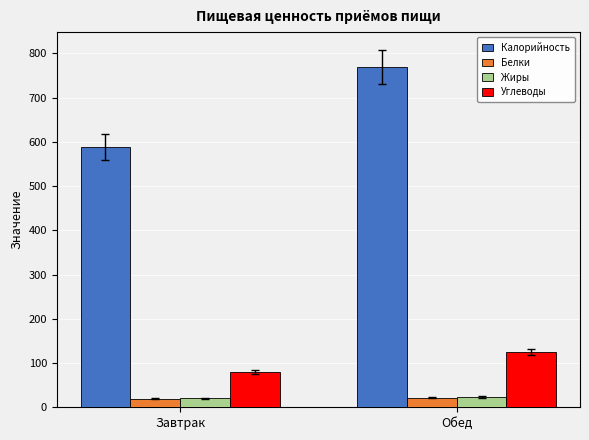

What is the difference between the highest and lowest values at Завтрак?

570.1